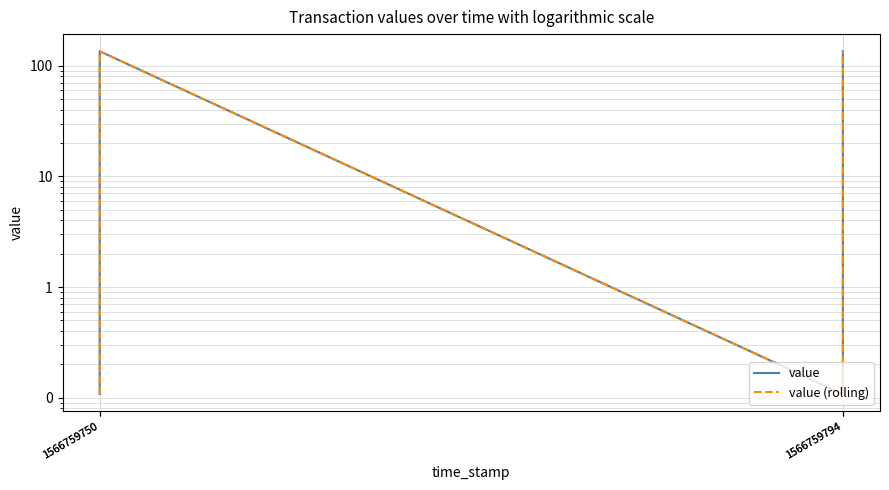

True or false: value (rolling) and value intersect in this chart.

False